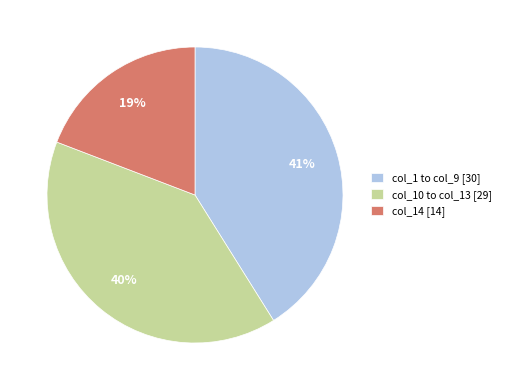

Approximately how many times larger is the value at col_10 to col_13 [29] compared to col_14 [14]?

2.1